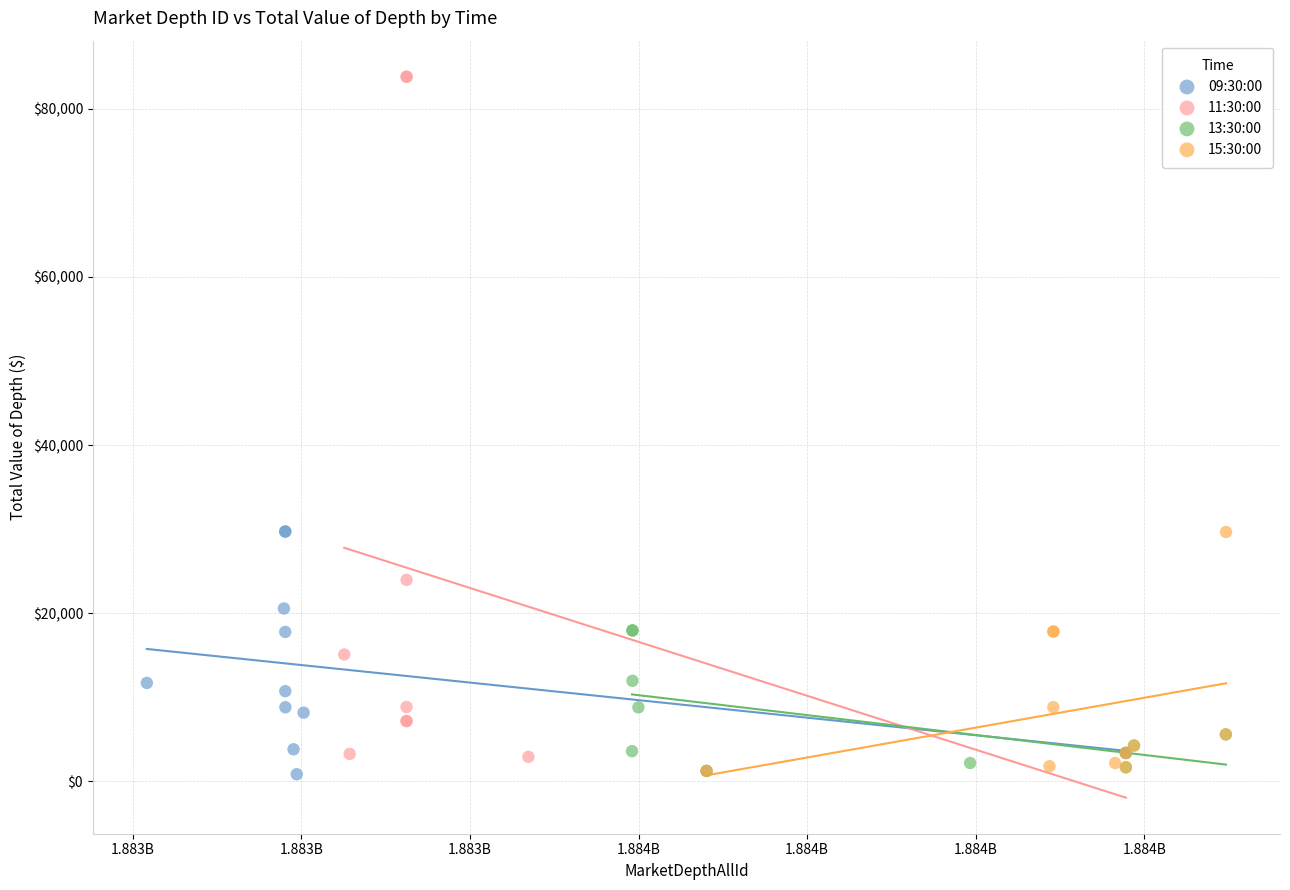

What are all the series names shown in the legend?

09:30:00, 11:30:00, 13:30:00, 15:30:00